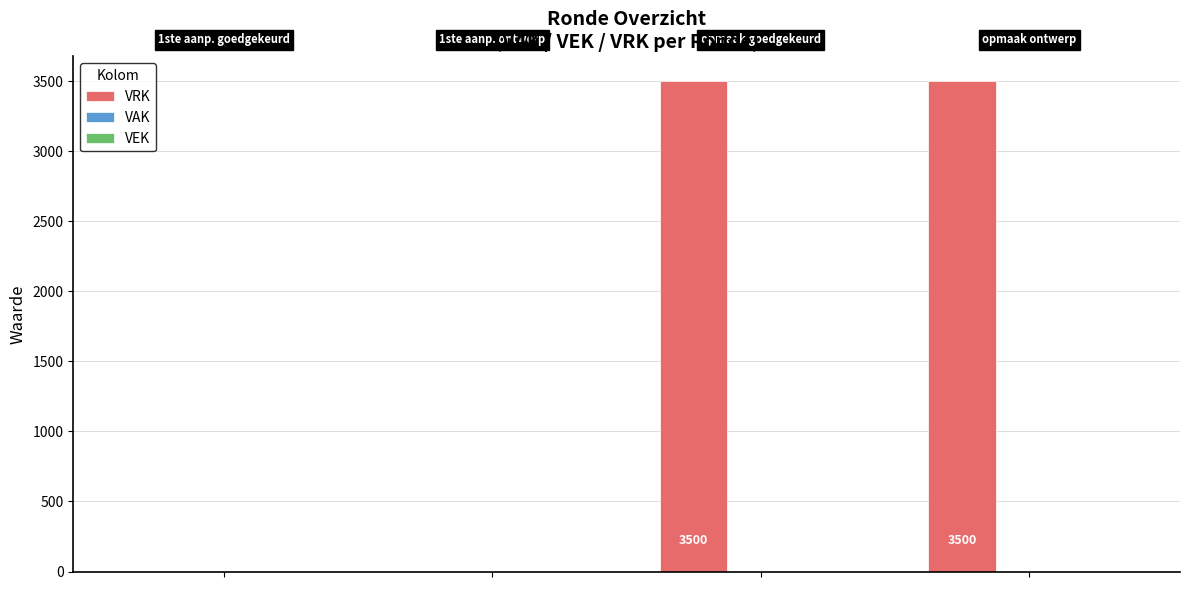

What is the maximum value shown in the chart?

3500